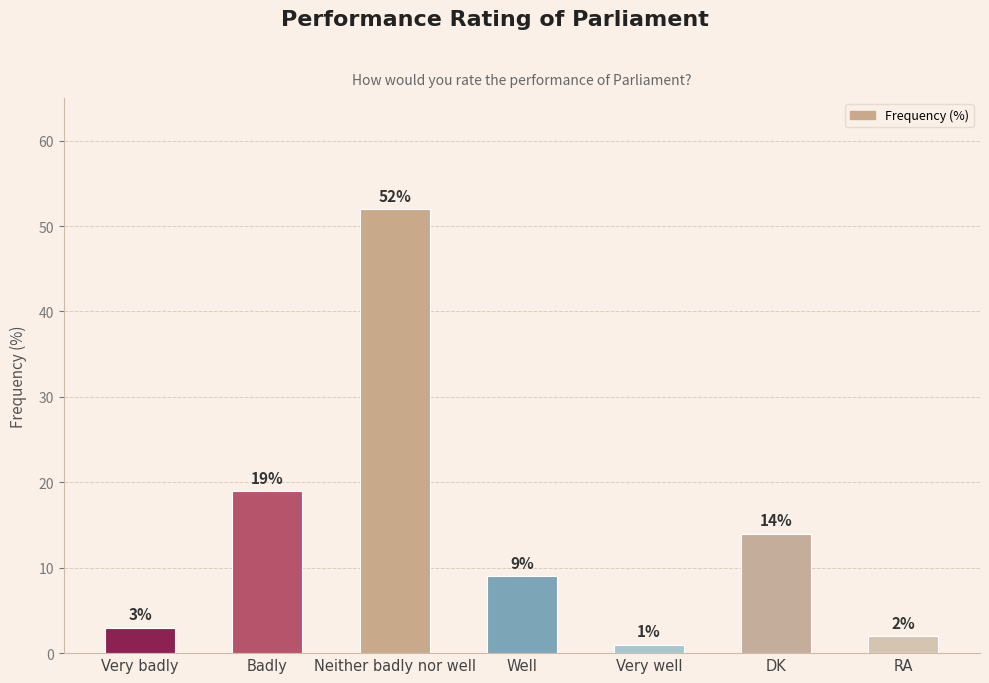

Rank the categories by value from highest to lowest.

Neither badly nor well, Badly, DK, Well, Very badly, RA, Very well